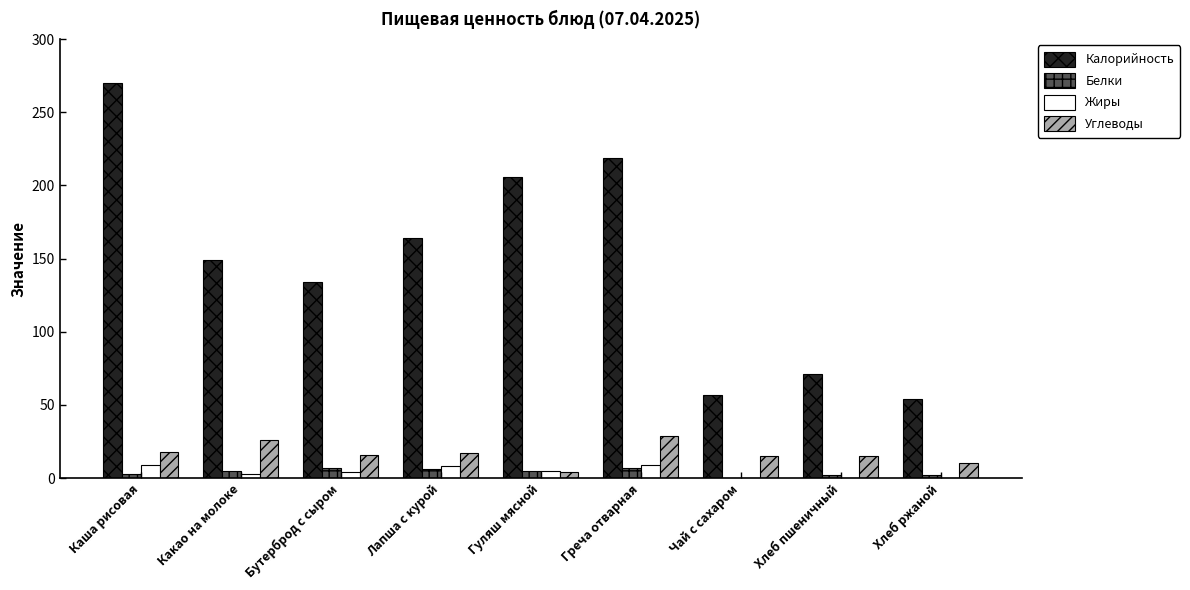

What is the sum of the Белки values at Какао на молоке and Хлеб ржаной?

7